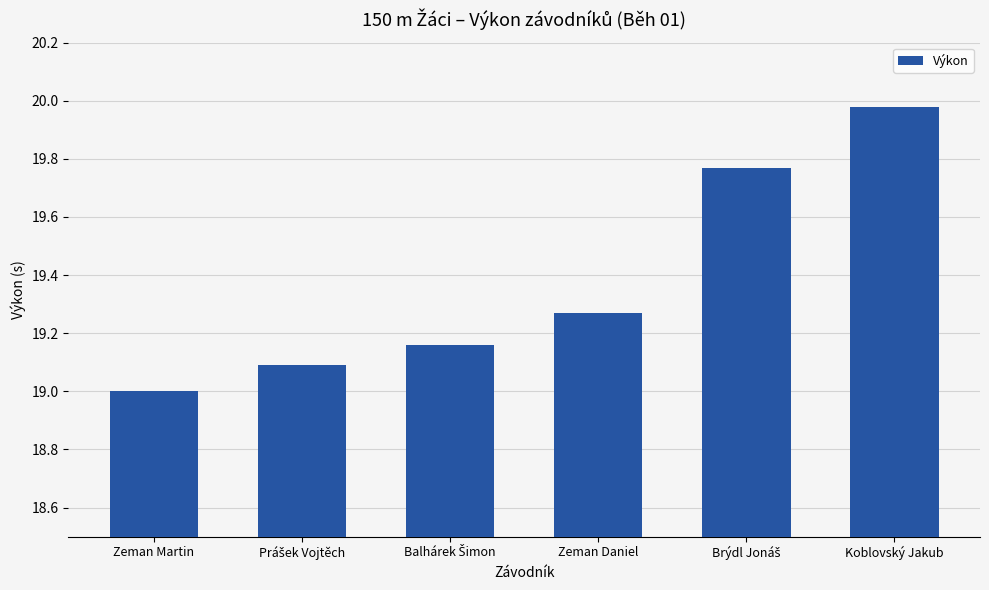

How many series are shown in this chart?

1